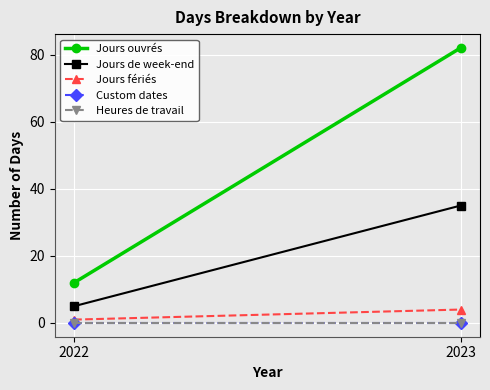

Reading left to right, what are all the values shown in this chart?

Jours ouvrés: 2022=12	2023=82
Jours de week-end: 2022=5	2023=35
Jours fériés: 2022=1	2023=4
Custom dates: 2022=0	2023=0
Heures de travail: 2022=0	2023=0